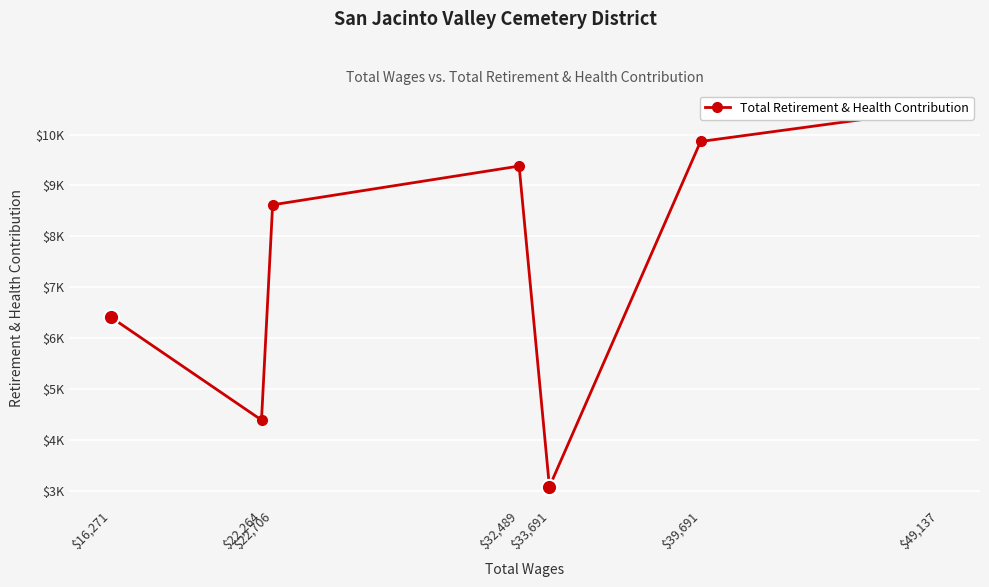

Which category has the lowest value across all series?

$33,691